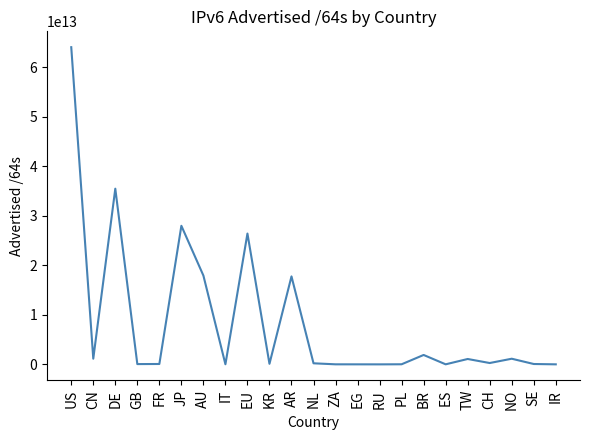

Is this an area chart (filled region under the line)?

No